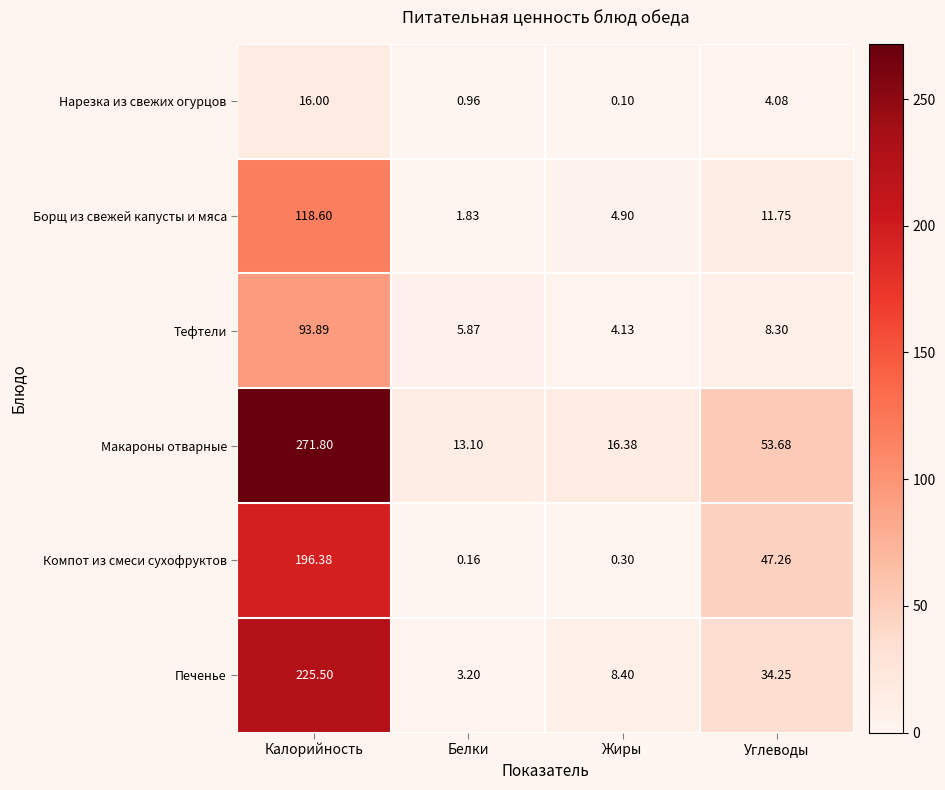

Which category has the lowest value in the Печенье series?

Белки